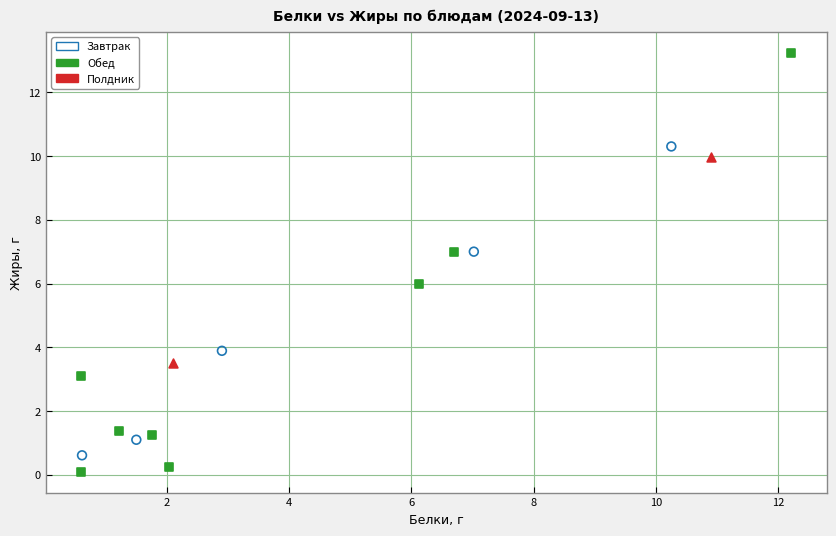

Which series contains the highest Y value?

Обед